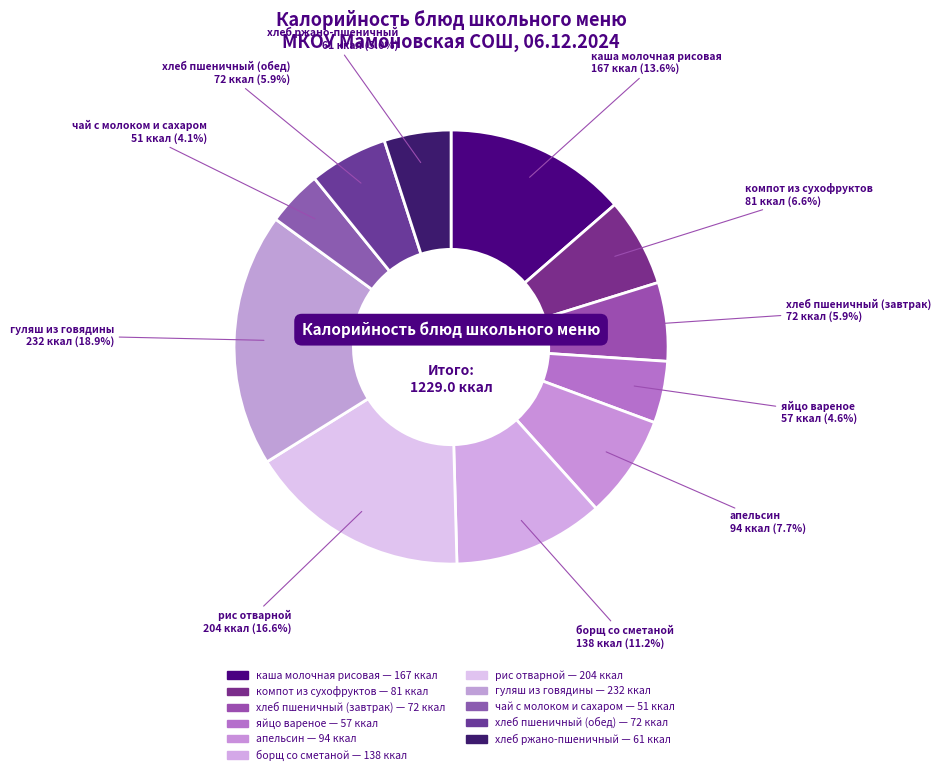

Is it true that чай с молоком и сахаром is 1% of the pie?

False